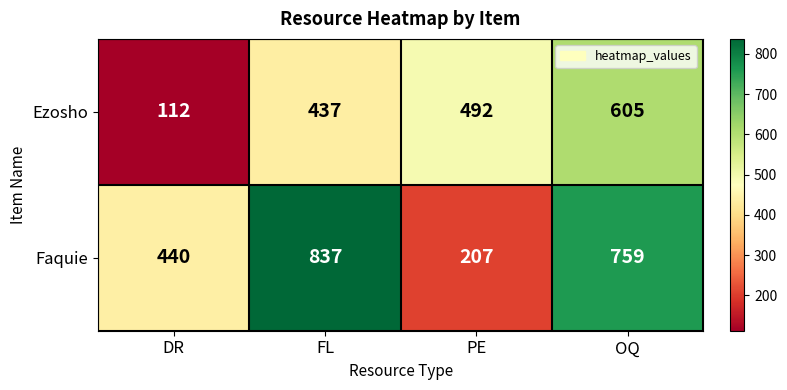

What is the total value across all series at OQ?

1364